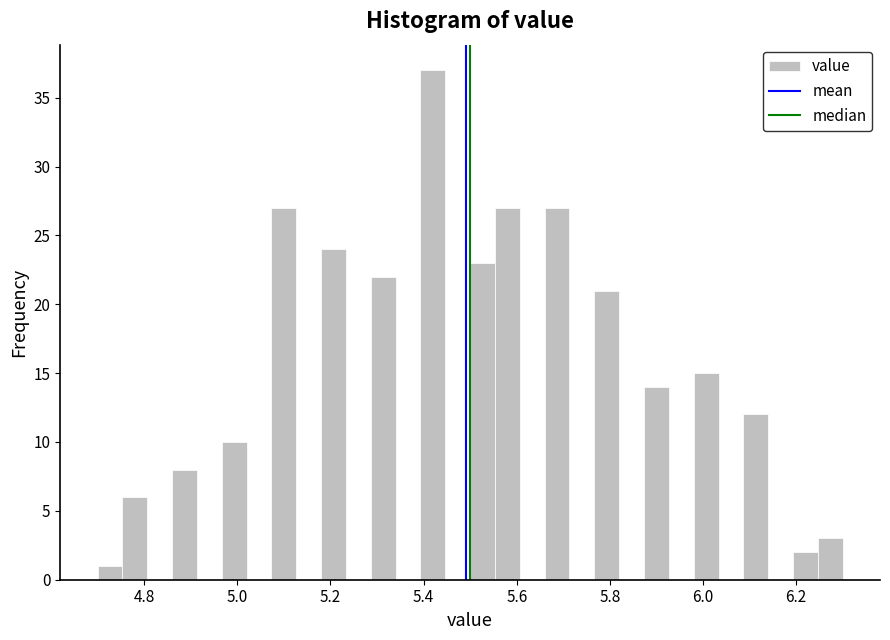

Around what value on the x-axis is the tallest bar? Give the approximate position of its centre, as read against the axis.

5.42